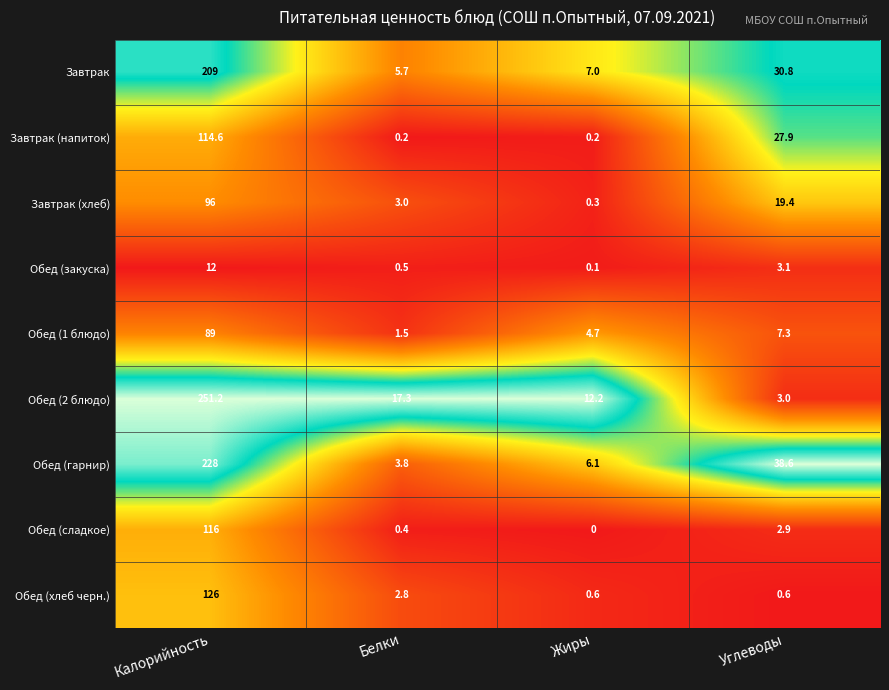

How many data points does each series have?

4